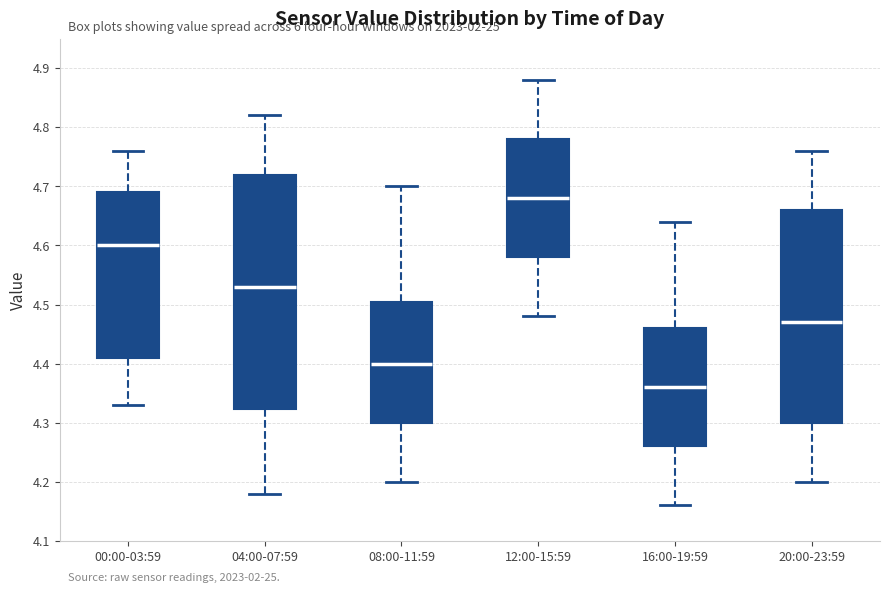

Reading left to right, read every box against the y-axis: the position of its median line, the range the box covers, and the ends of its whiskers. The values are not printed on the chart, so give them approximately, as read against the axis.

00:00-03:59: median 4.60, box 4.41 to 4.69, whiskers 4.33 to 4.76
04:00-07:59: median 4.53, box 4.32 to 4.72, whiskers 4.18 to 4.82
08:00-11:59: median 4.40, box 4.30 to 4.51, whiskers 4.20 to 4.70
12:00-15:59: median 4.68, box 4.58 to 4.78, whiskers 4.48 to 4.88
16:00-19:59: median 4.36, box 4.26 to 4.46, whiskers 4.16 to 4.64
20:00-23:59: median 4.47, box 4.30 to 4.66, whiskers 4.20 to 4.76